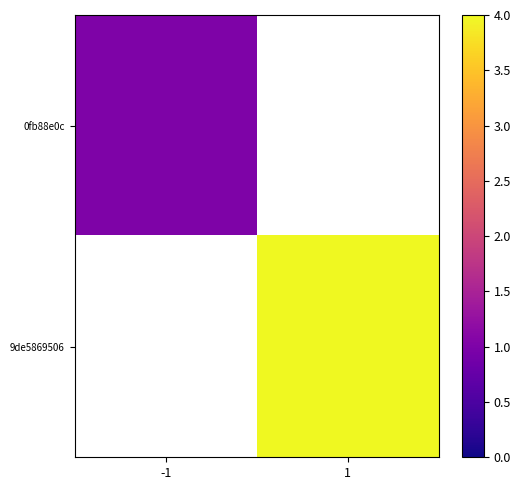

Which category has the highest value in the 0fb88e0c series?

-1